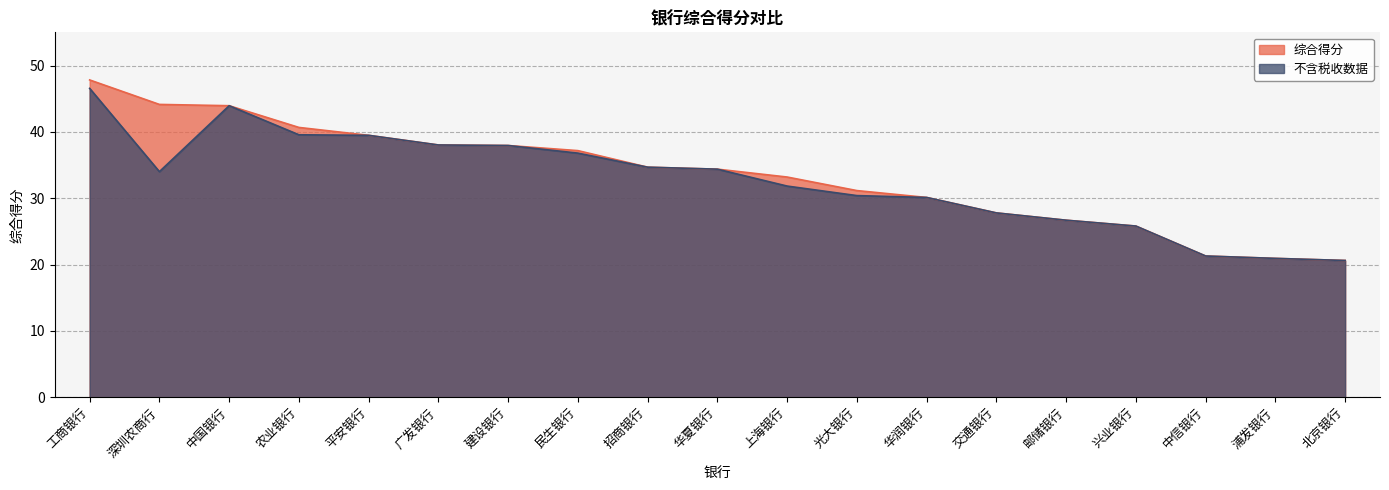

Which series has the widest spread of values?

综合得分